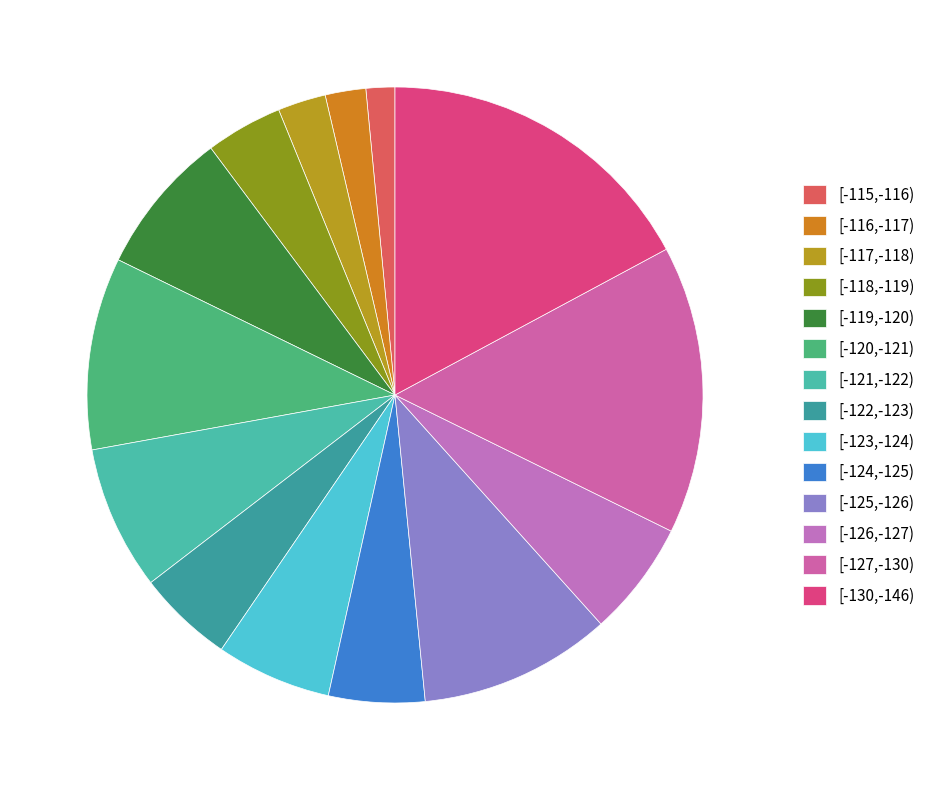

Which category has the biggest portion of the pie?

[-130,-146)